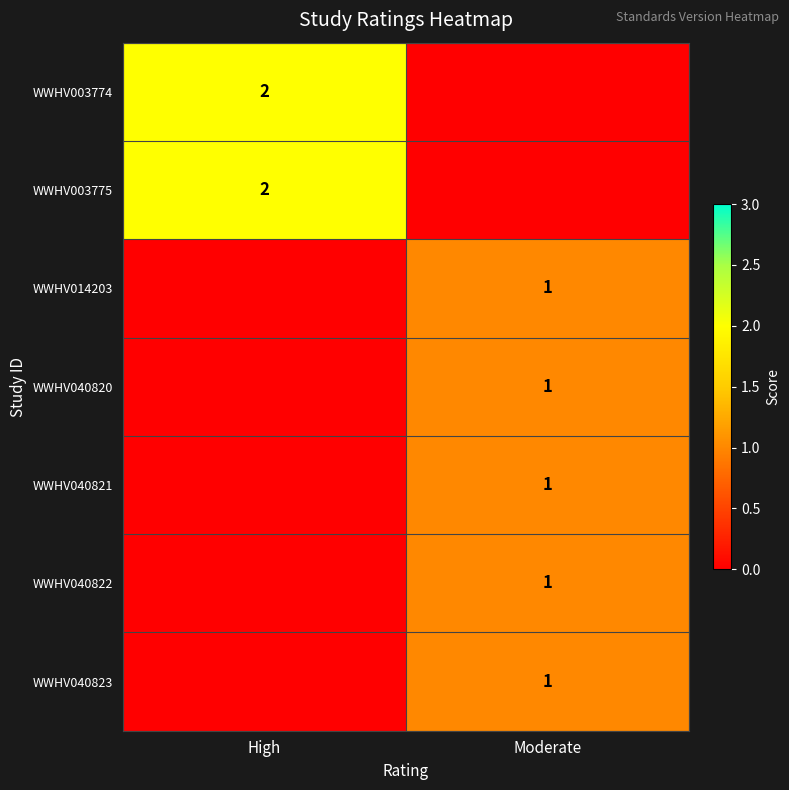

True or false: WWHV040821 has a value of 1 at Moderate.

True